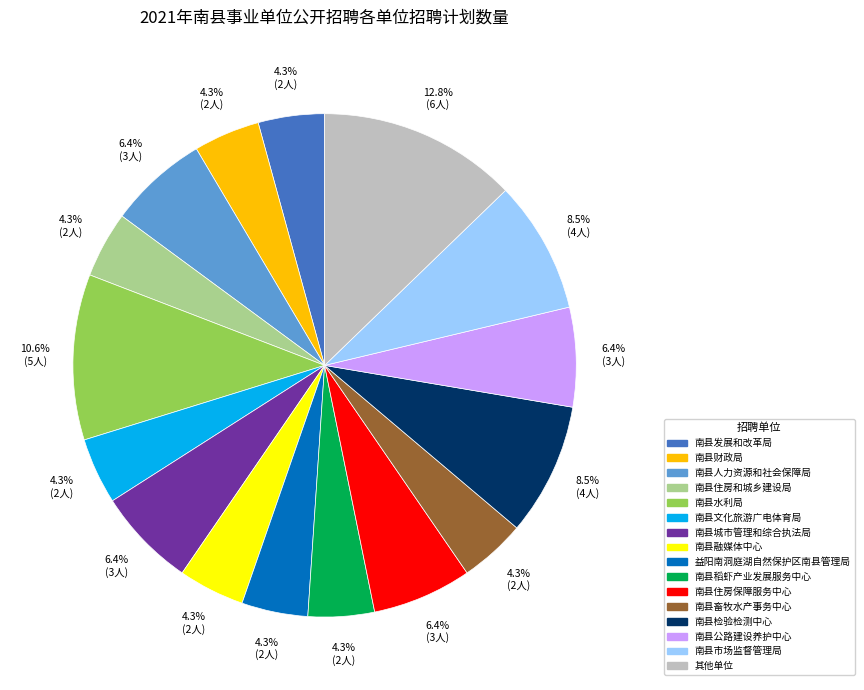

True or false: 益阳南洞庭湖自然保护区南县管理局 accounts for 4% of the total.

True